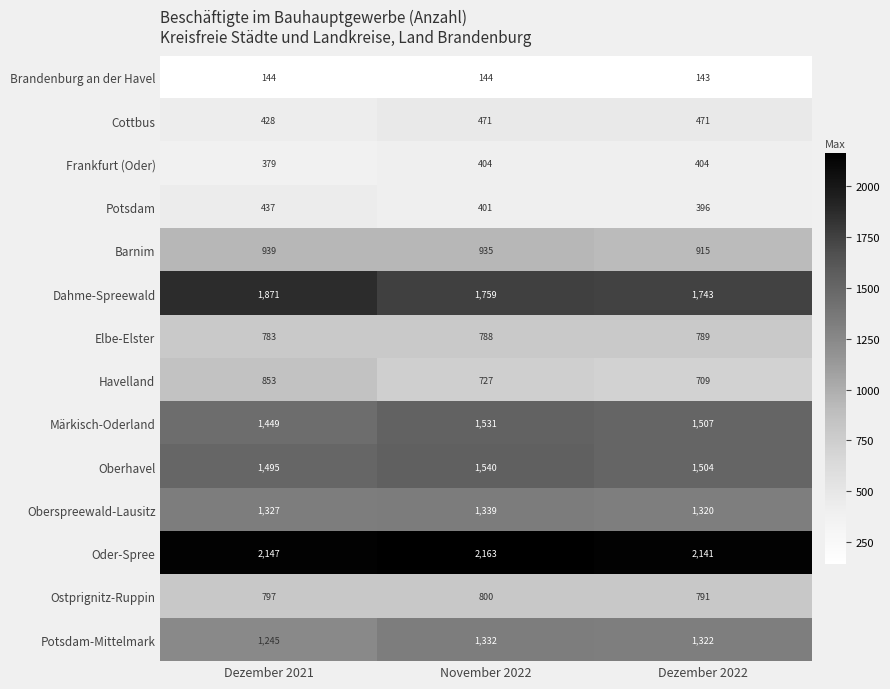

What is the minimum value shown in the chart?

143